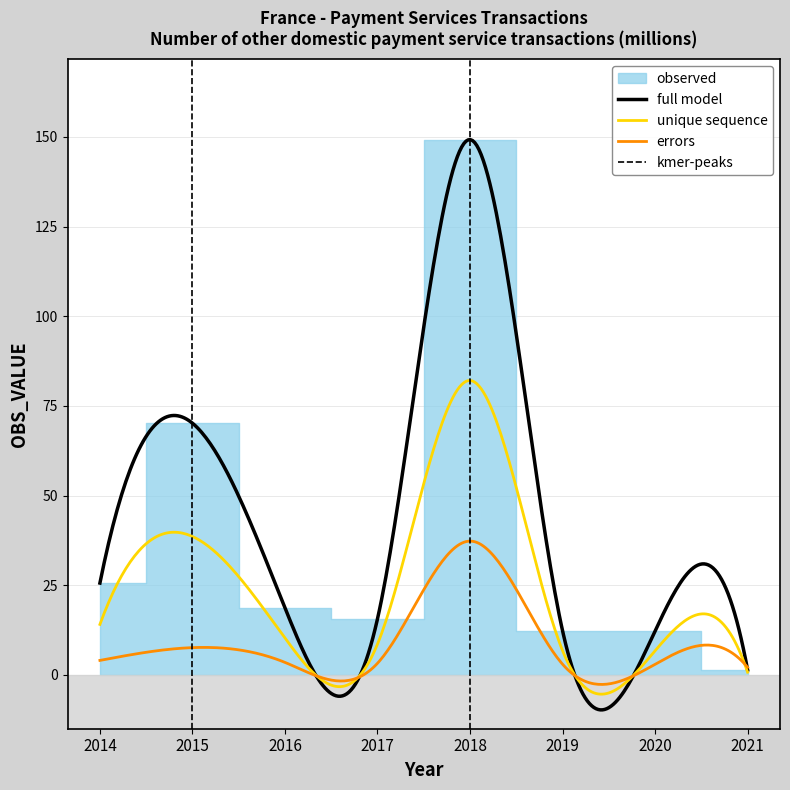

Reading left to right, what are all the values shown in this chart?

25.6	70.2	18.7	15.7	149.3	12.3	12.2	1.4